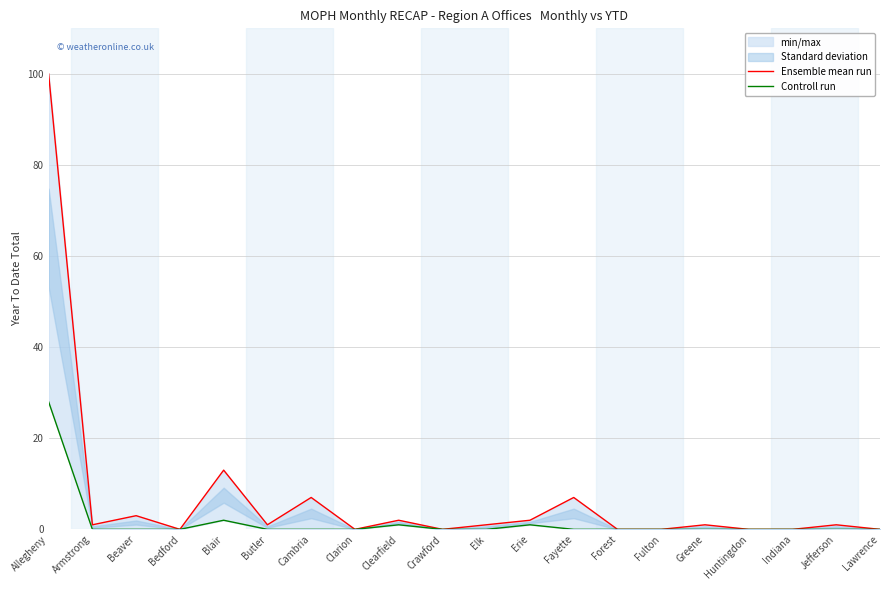

Does the chart display data point markers on the line(s)?

No